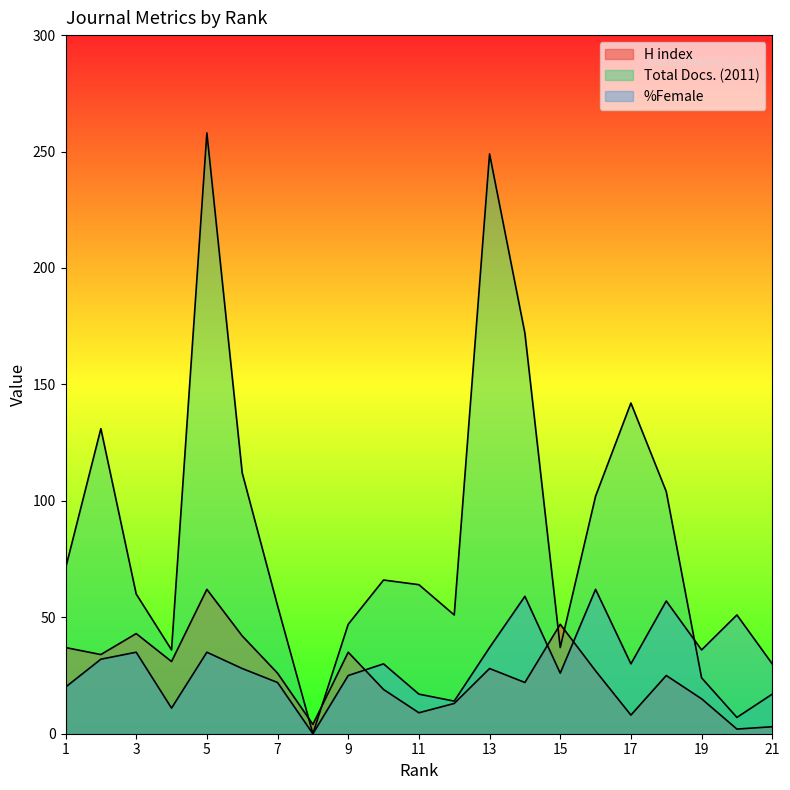

List the series in order of their peak value, highest first.

Total Docs. (2011), H index, %Female